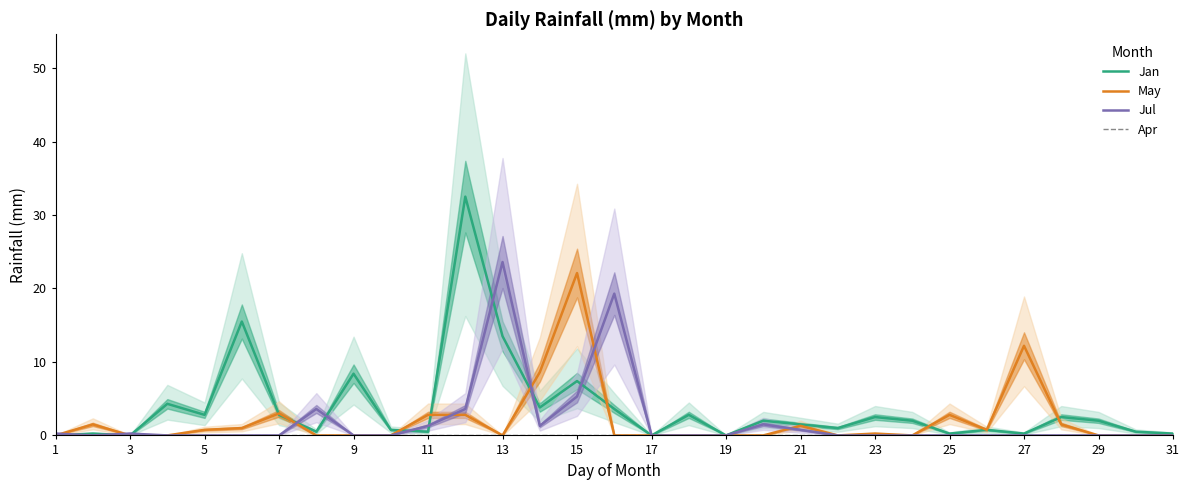

What is the highest value of the May series?

22.1